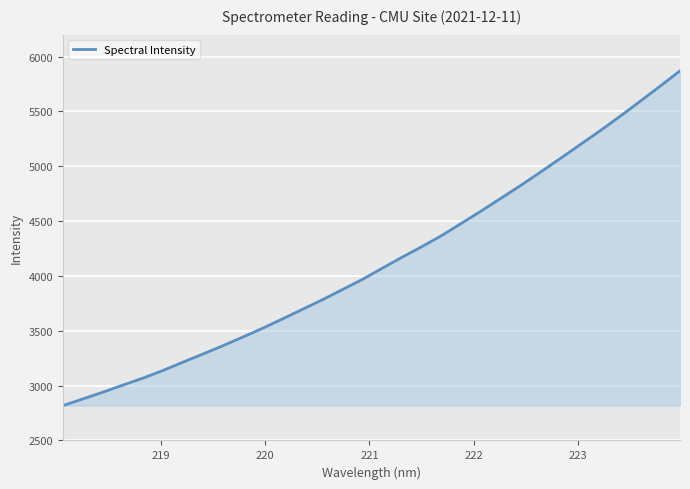

What is the sum of all values?

132251.9